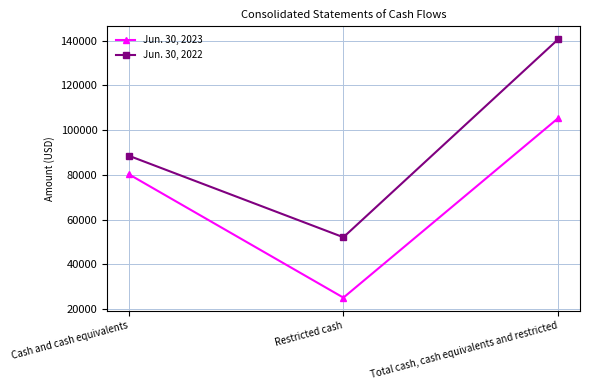

Is this an area chart (filled region under the line)?

No